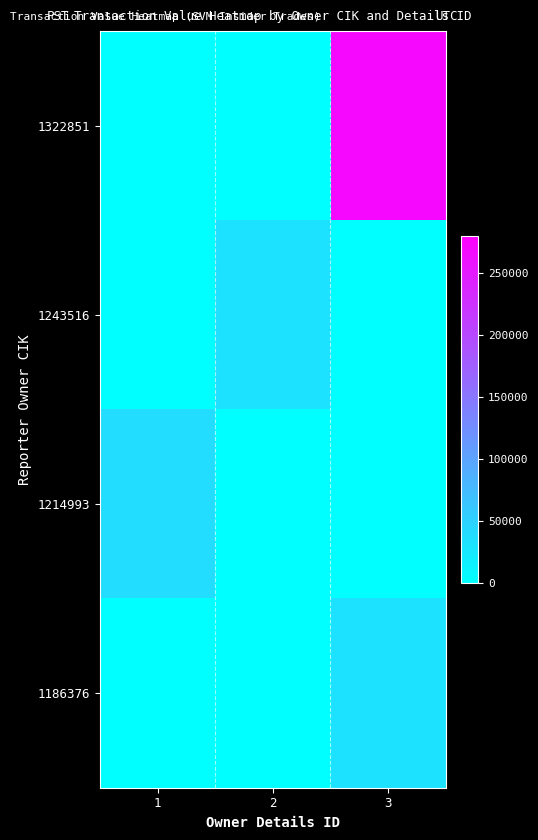

At which category is the sum across all series the highest?

3